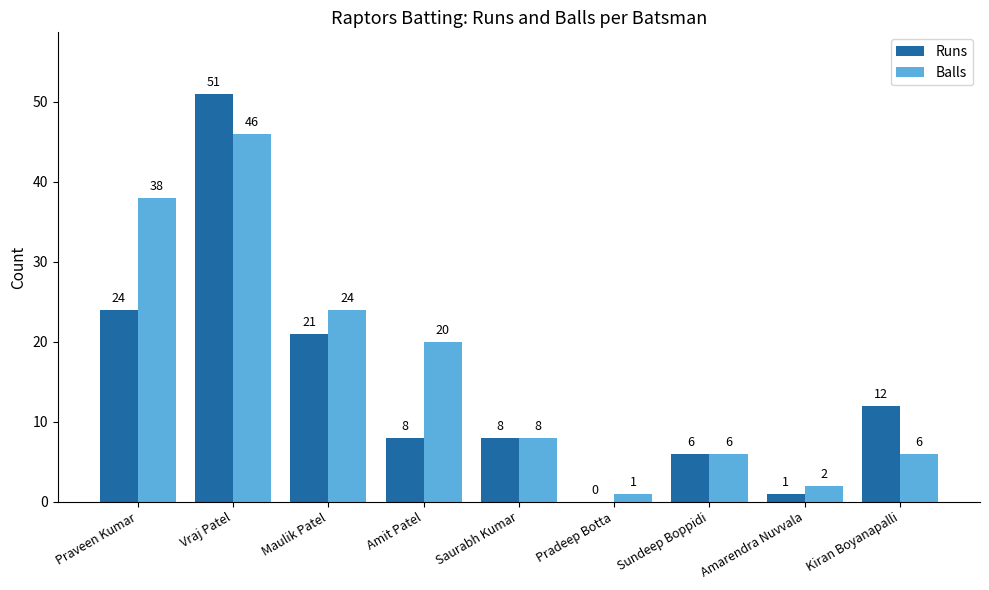

Reading right to left, what are all the values shown in this chart?

Runs: Kiran Boyanapalli=12	Amarendra Nuvvala=1	Sundeep Boppidi=6	Pradeep Botta=0	Saurabh Kumar=8	Amit Patel=8	Maulik Patel=21	Vraj Patel=51	Praveen Kumar=24
Balls: Kiran Boyanapalli=6	Amarendra Nuvvala=2	Sundeep Boppidi=6	Pradeep Botta=1	Saurabh Kumar=8	Amit Patel=20	Maulik Patel=24	Vraj Patel=46	Praveen Kumar=38